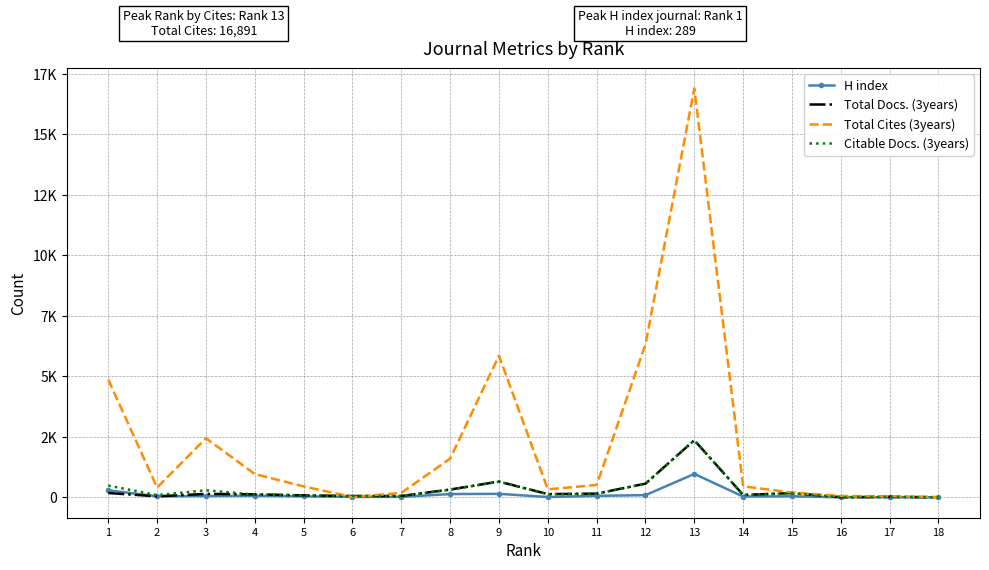

At which category does Citable Docs. (3years) reach its first local valley?

2